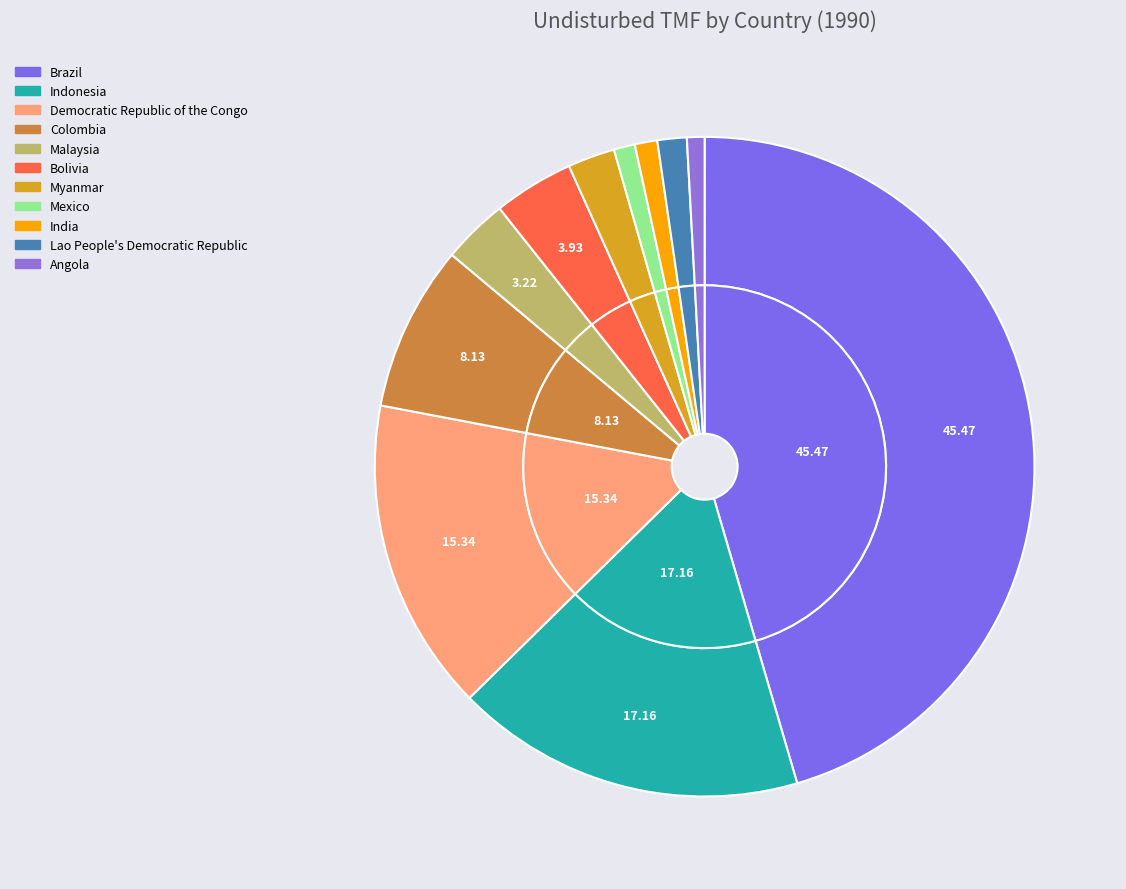

How much of the chart is everything except Angola?

99.1%